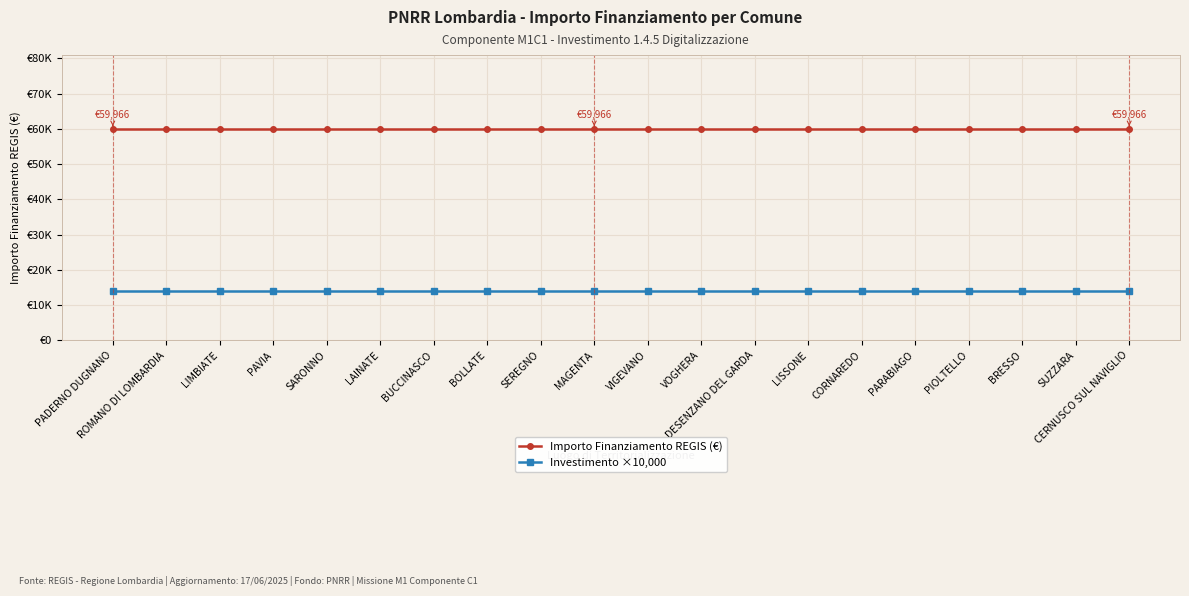

True or false: Investimento ×10,000 and Importo Finanziamento REGIS (€) intersect in this chart.

False